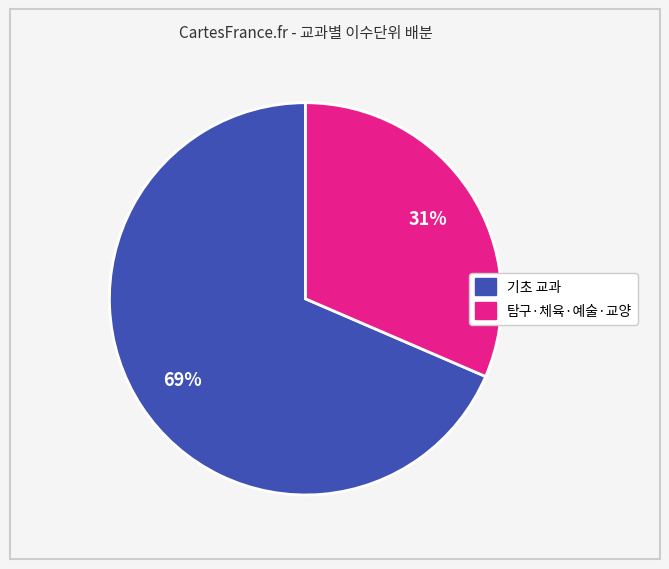

Count the number of slices in the pie.

2